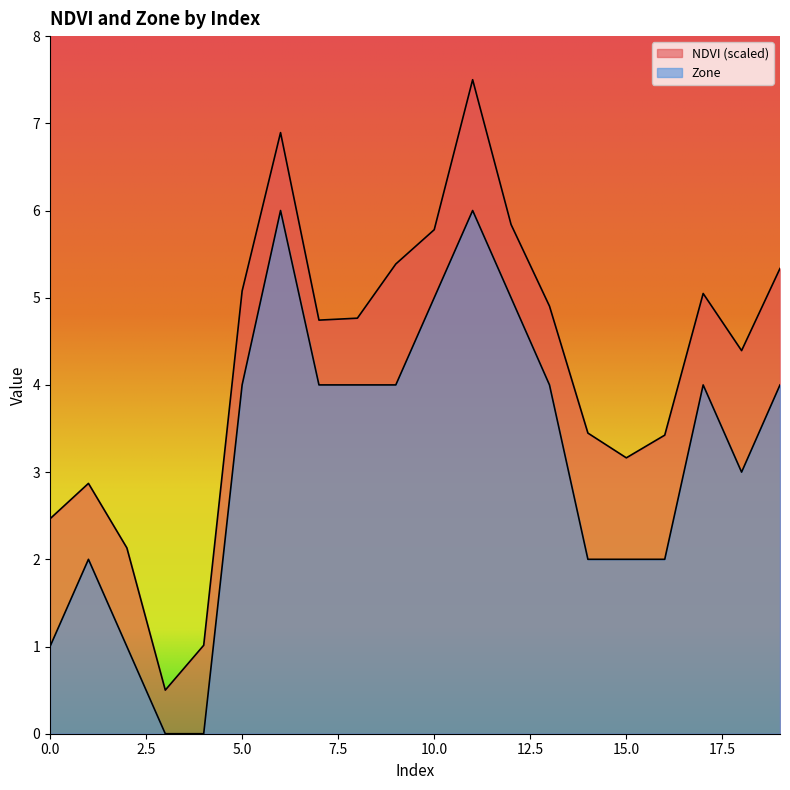

Reading left to right, what are all the values shown in this chart?

NDVI: 2.5	2.9	2.1	0.5	1.0	5.1	6.9	4.7	4.8	5.4	5.8	7.5	5.8	4.9	3.4	3.2	3.4	5.0	4.4	5.3
Zone: 1.0	2.0	1.0	0.0	0.0	4.0	6.0	4.0	4.0	4.0	5.0	6.0	5.0	4.0	2.0	2.0	2.0	4.0	3.0	4.0